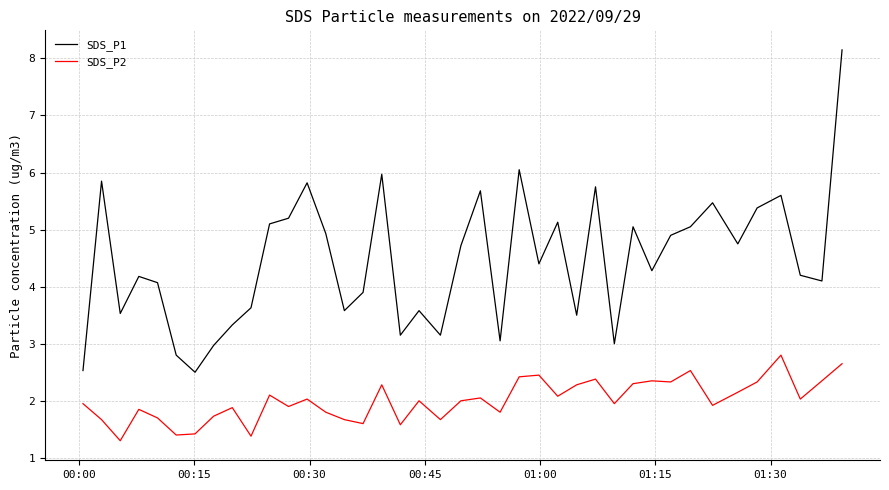

List the series in order of their peak value, lowest first.

SDS_P2, SDS_P1